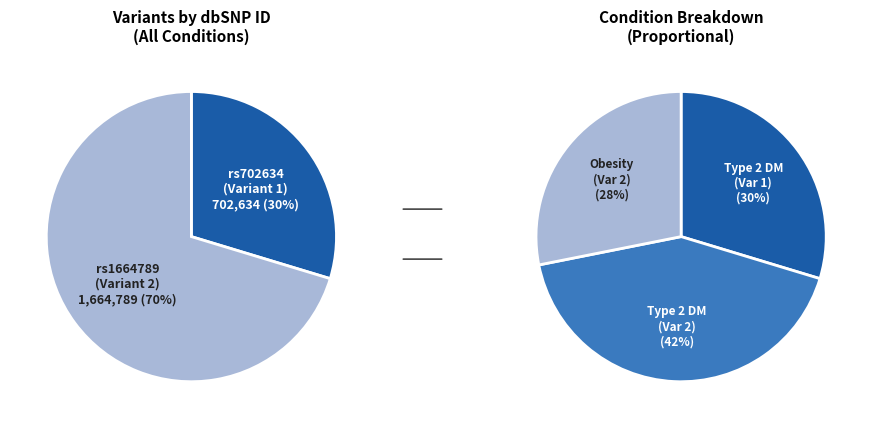

Is it true that NM_019087.2:c.463-88877= is 17% of the pie?

False